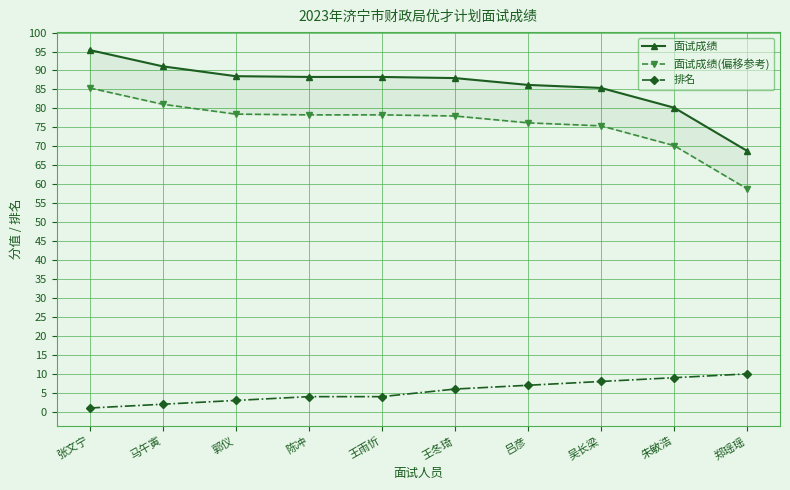

Is it true that 面试成绩(偏移参考) equals 43.4 at 马午寅?

False